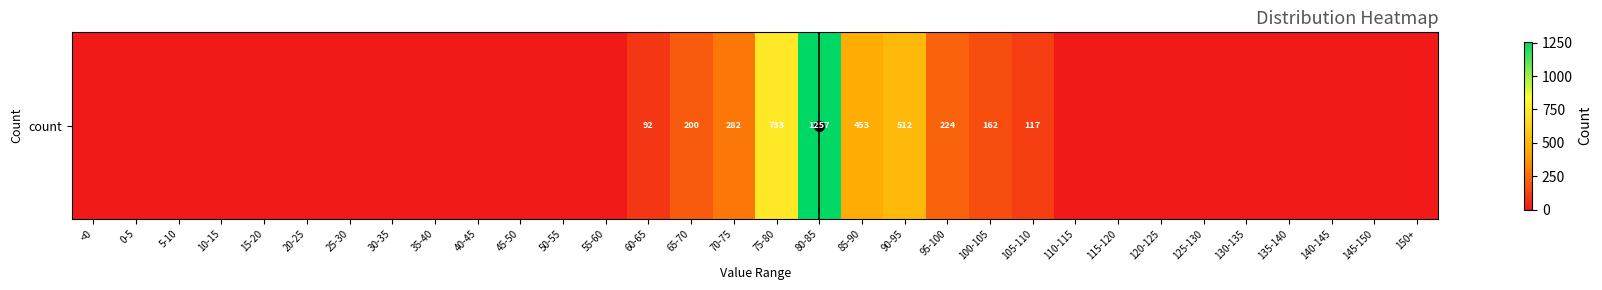

What is the difference between the maximum and second lowest values?

1257